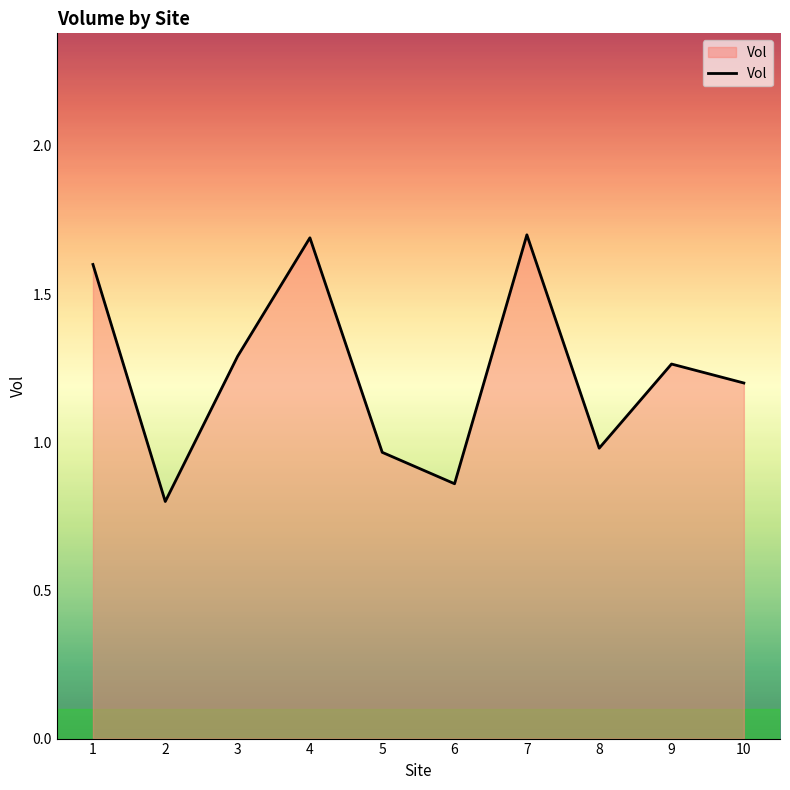

What is the difference between the maximum and second lowest values?

0.8